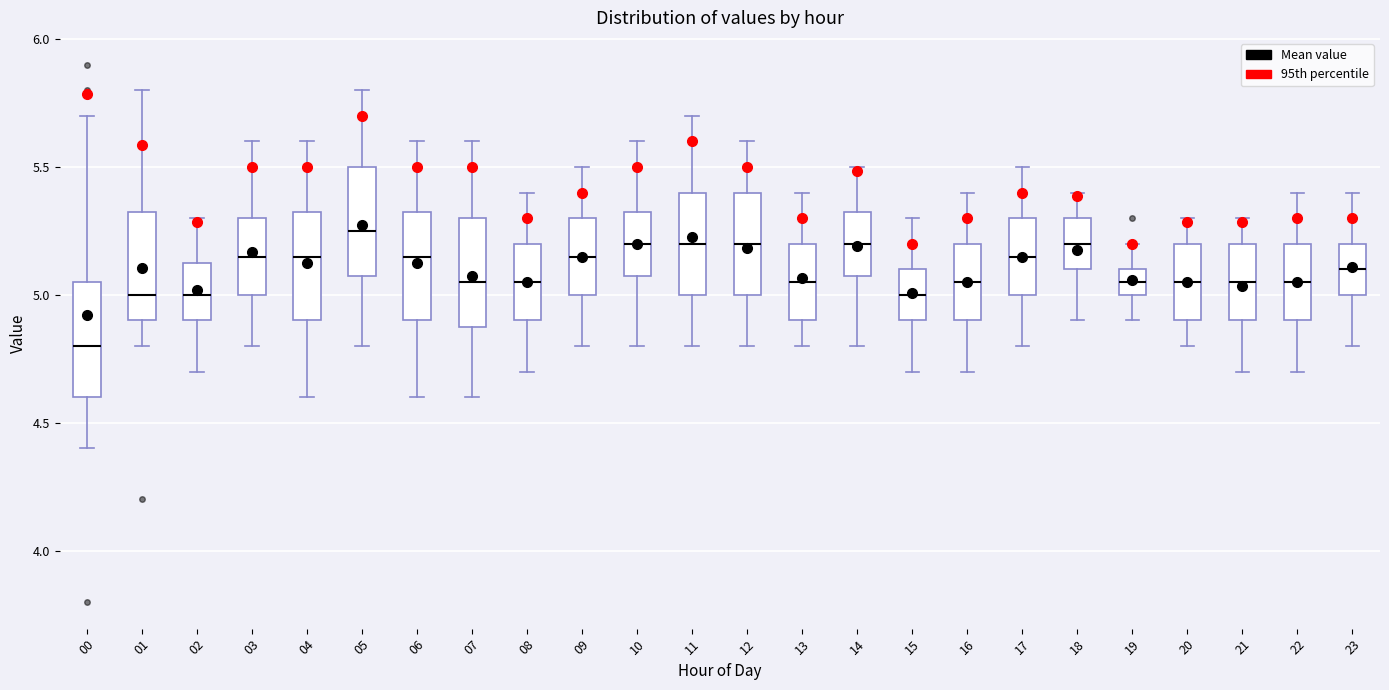

Where does the lower whisker of the box at x = 20 end on the y-axis? The values are not printed on the chart, so give them approximately, as read against the axis.

4.80